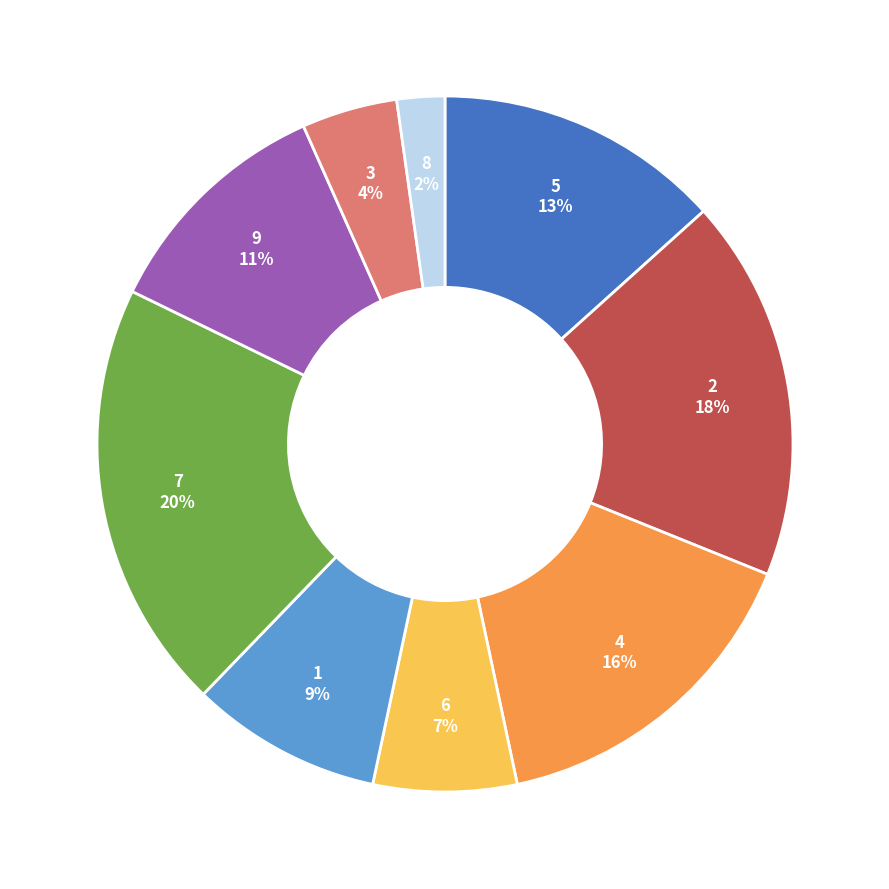

To the nearest percent, what is the difference between the 8 and 7 slice percentages?

18%